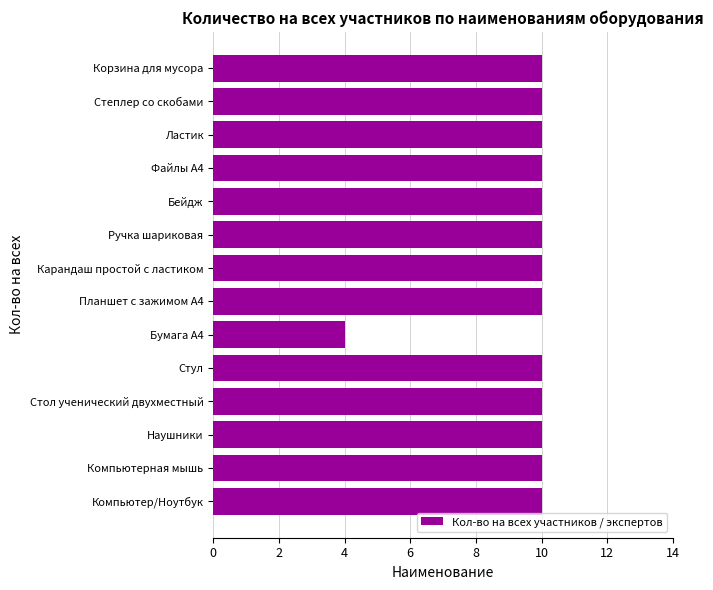

What is the greatest value displayed?

10